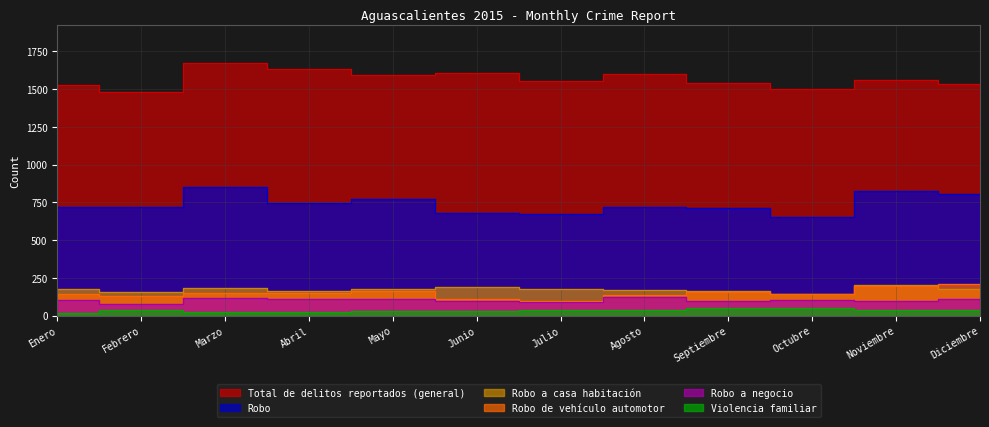

True or false: Robo and Robo a negocio intersect in this chart.

False